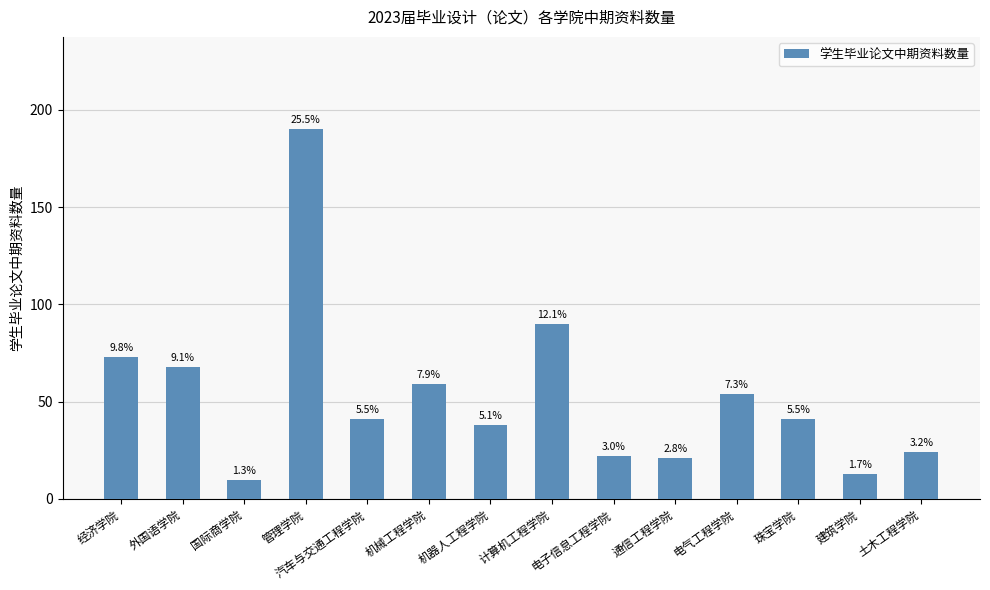

What value does the data have at 机械工程学院, to the nearest 10?

60